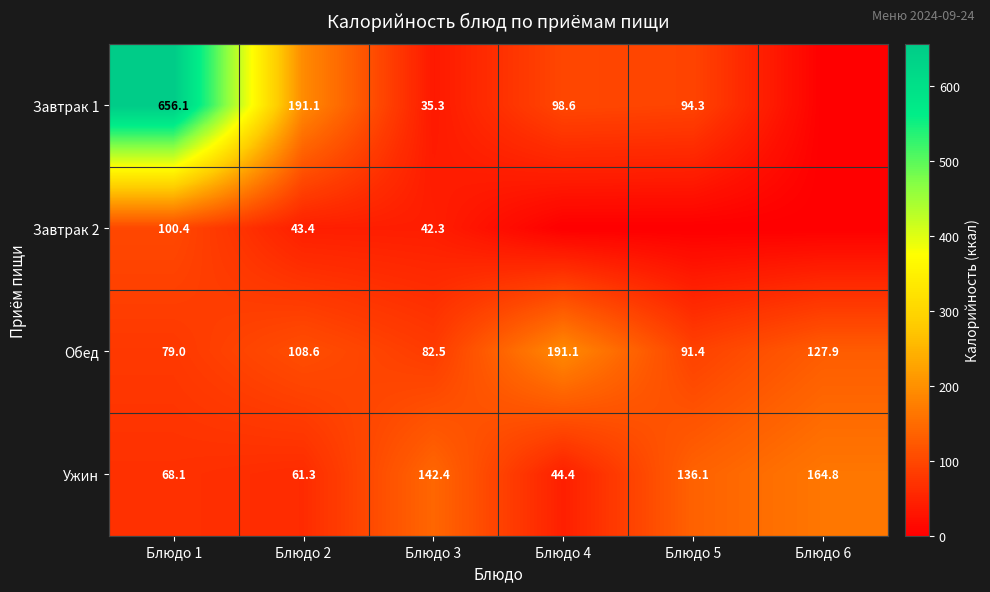

What is the approximate value of Обед at Блюдо 2?

108.6